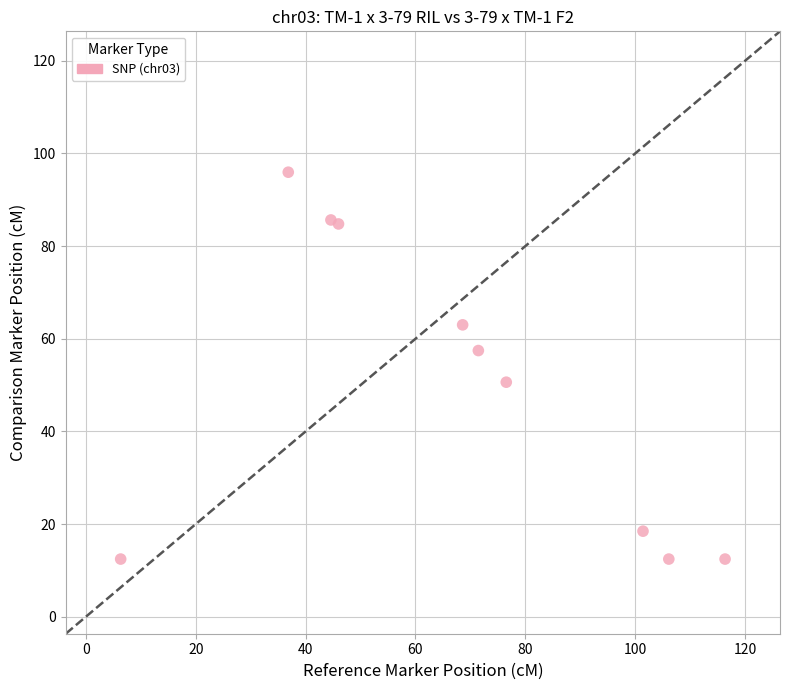

What is the range of Y values (max minus min)?

83.5